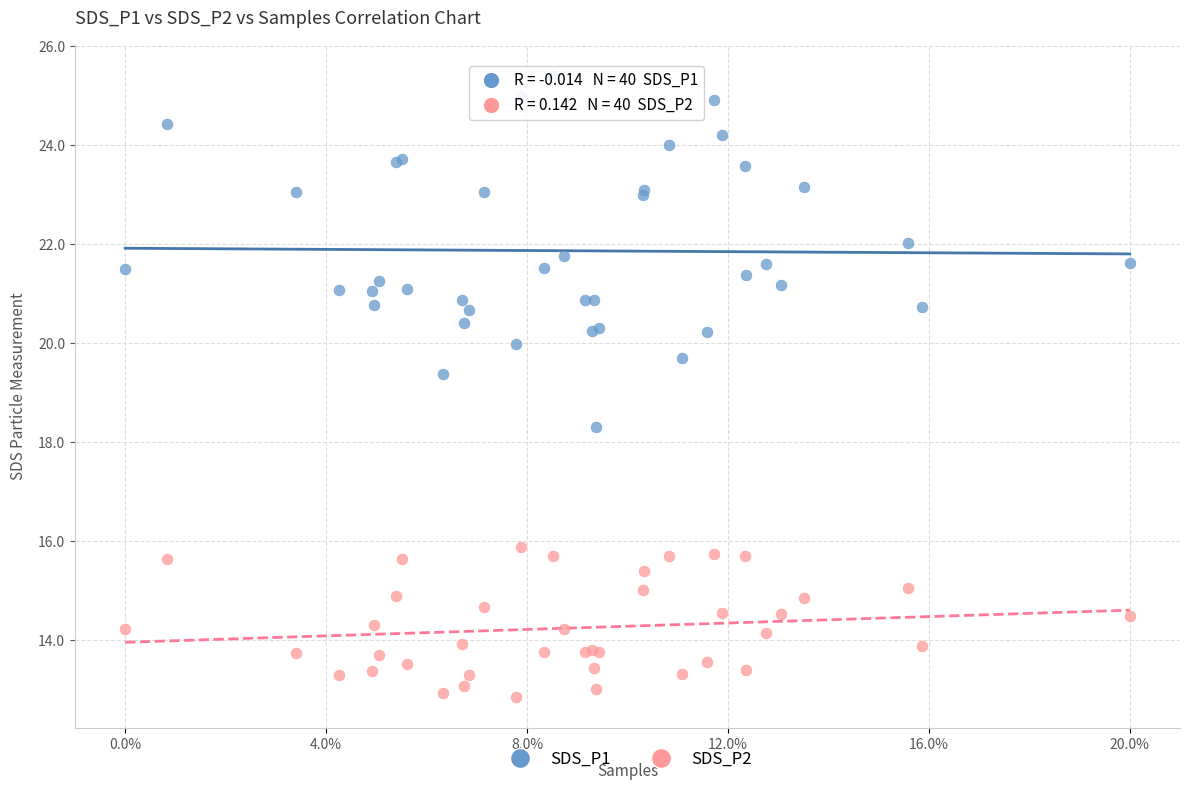

Which series has the largest Y range (max minus min)?

SDS_P1